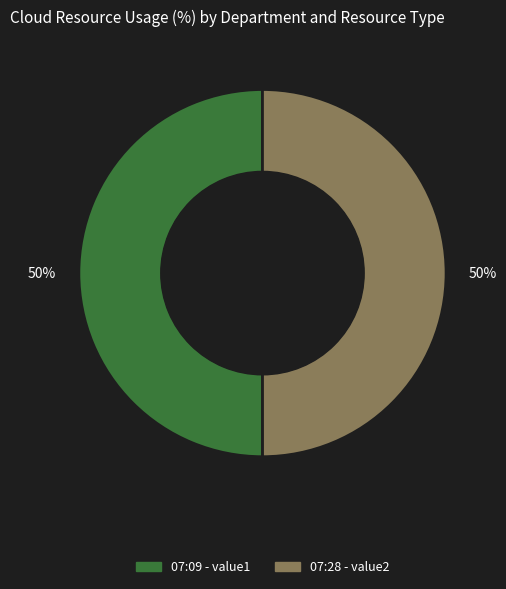

To the nearest percent, what is the average slice percentage?

50%